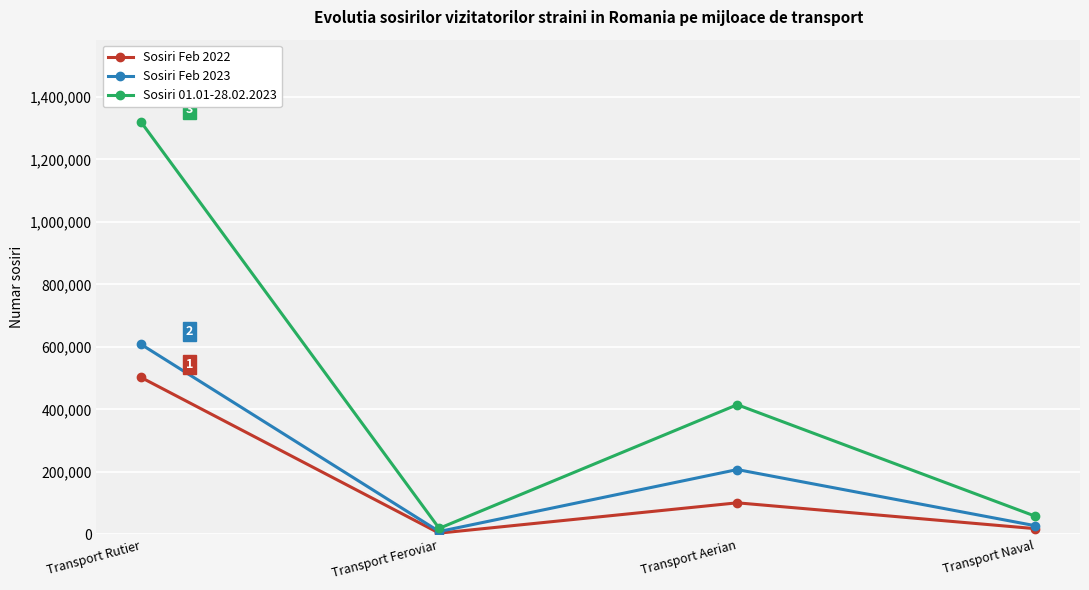

Count the number of data series in this chart.

3